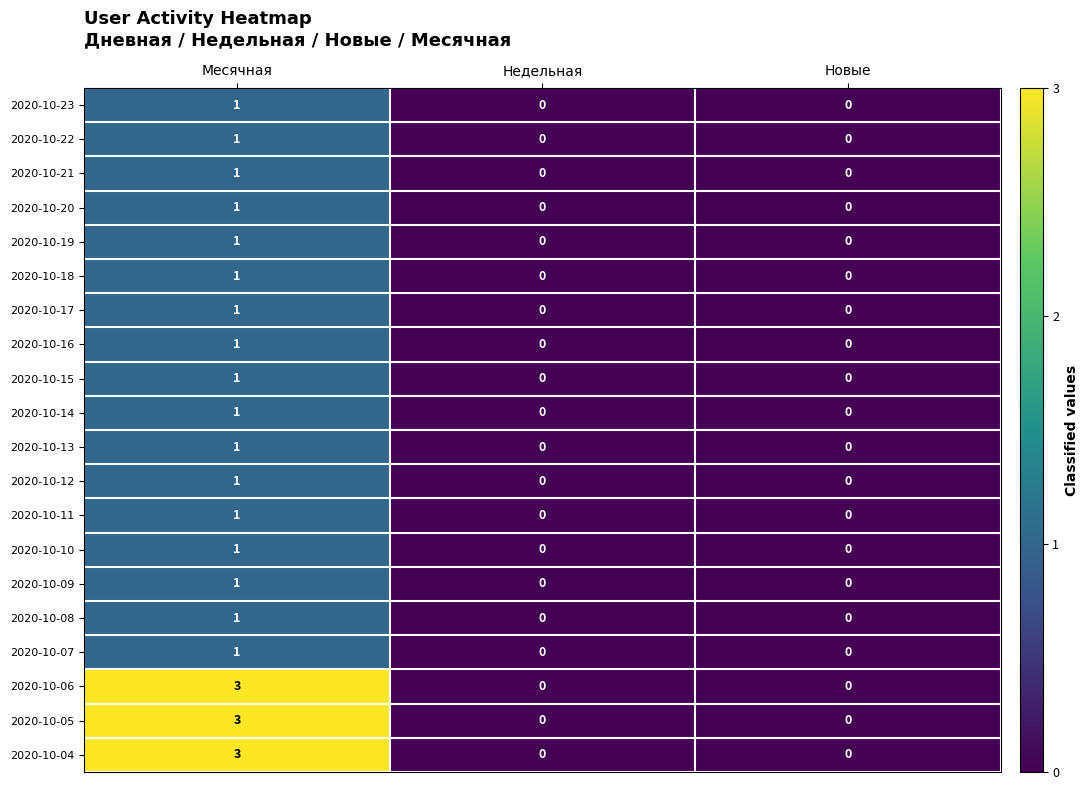

What is the difference between the maximum and second lowest values in the 2020-10-04 series?

3